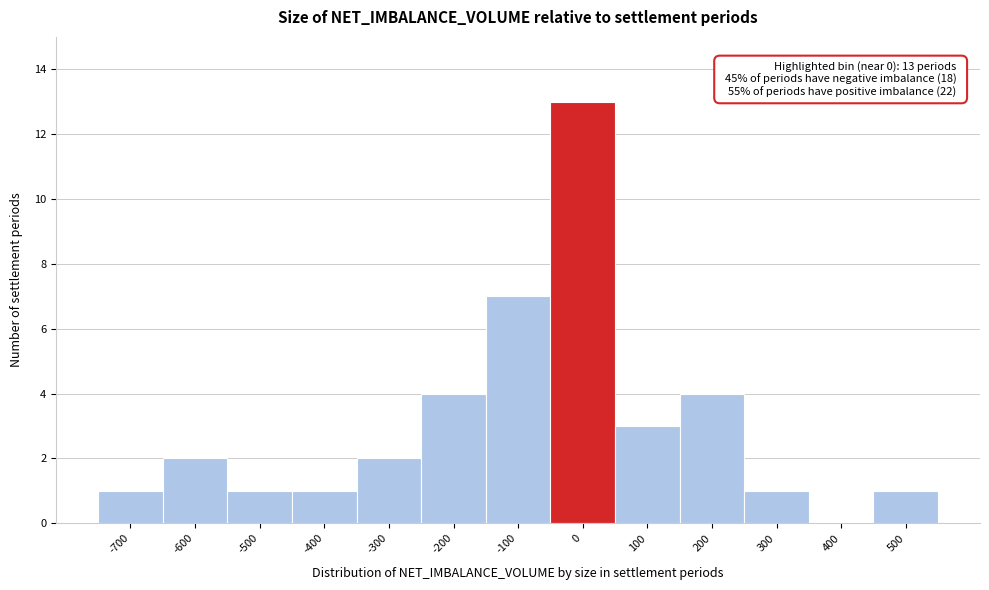

Reading left to right, extract all data points from this chart.

-700=1	-600=2	-500=1	-400=1	-300=2	-200=4	-100=7	0=13	100=3	200=4	300=1	400=0	500=1